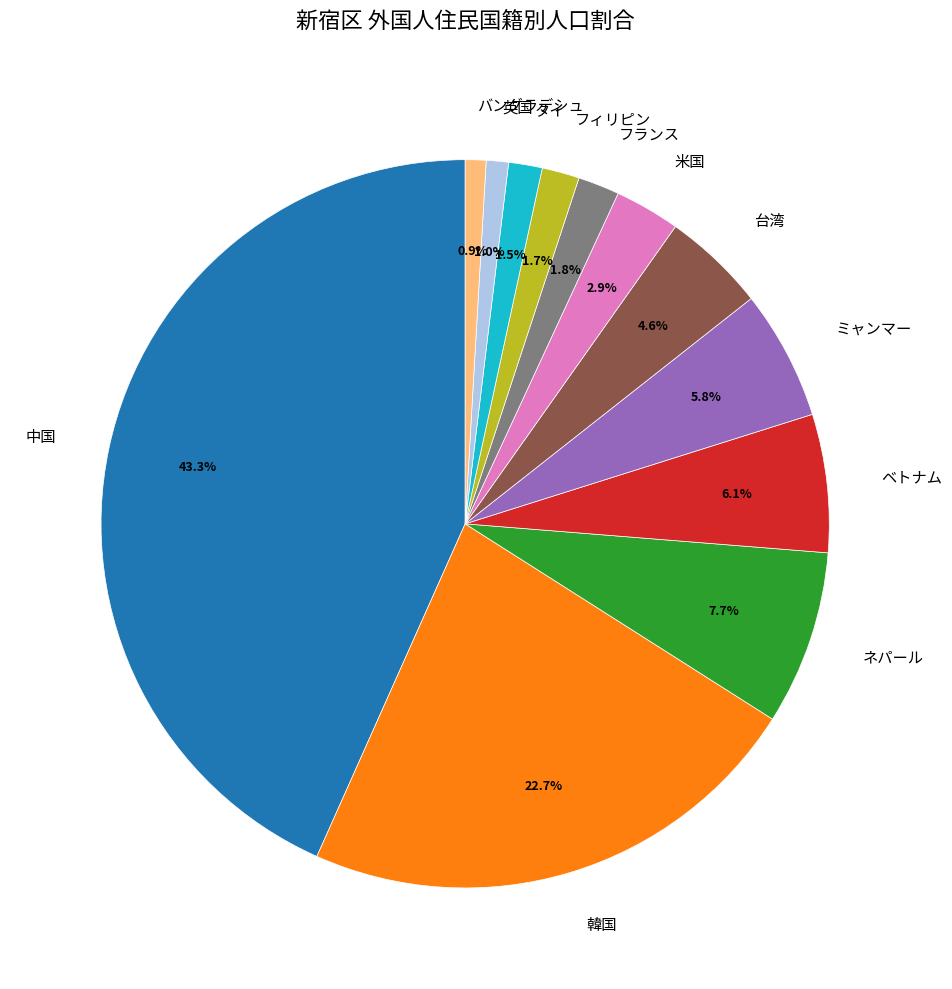

To the nearest percent, what is the difference between the largest and smallest slice percentages?

42%